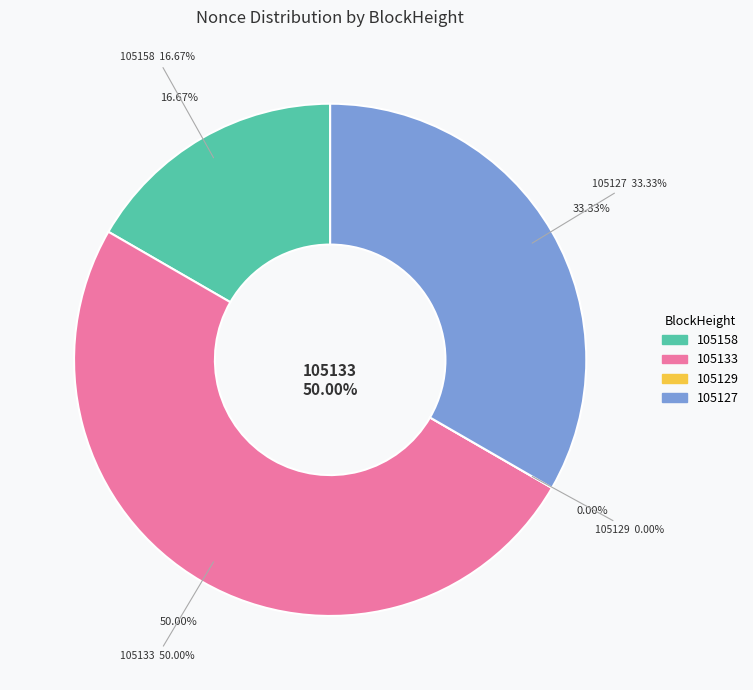

Is it true that 105129 is 0% of the pie?

True